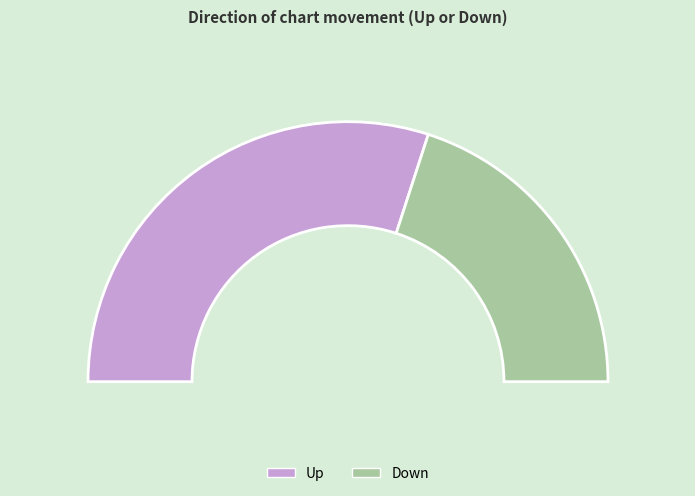

To the nearest percent, what is the difference between the down and up slice percentages?

20%